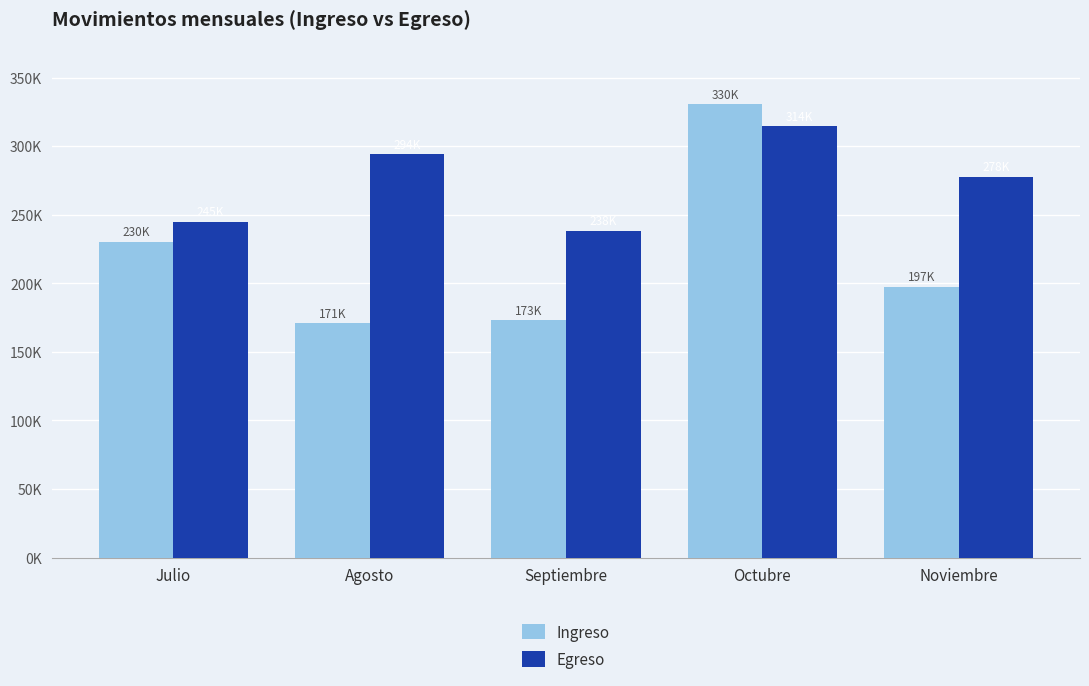

What is the label of the 3rd bar from the right?

Septiembre